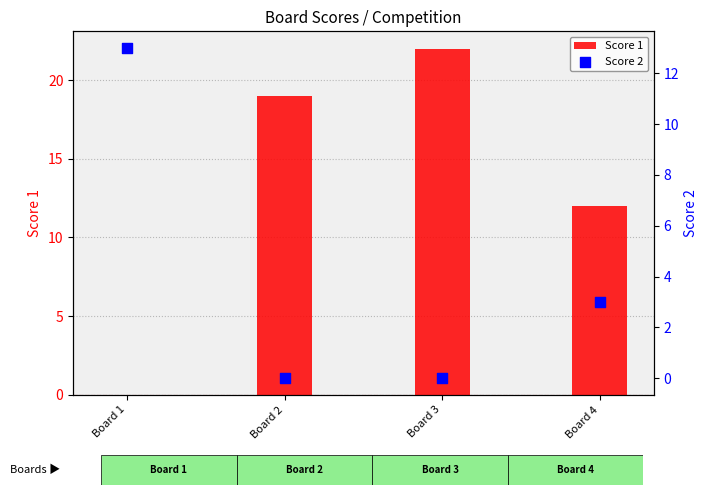

Which series has the largest total across all categories?

Score 1